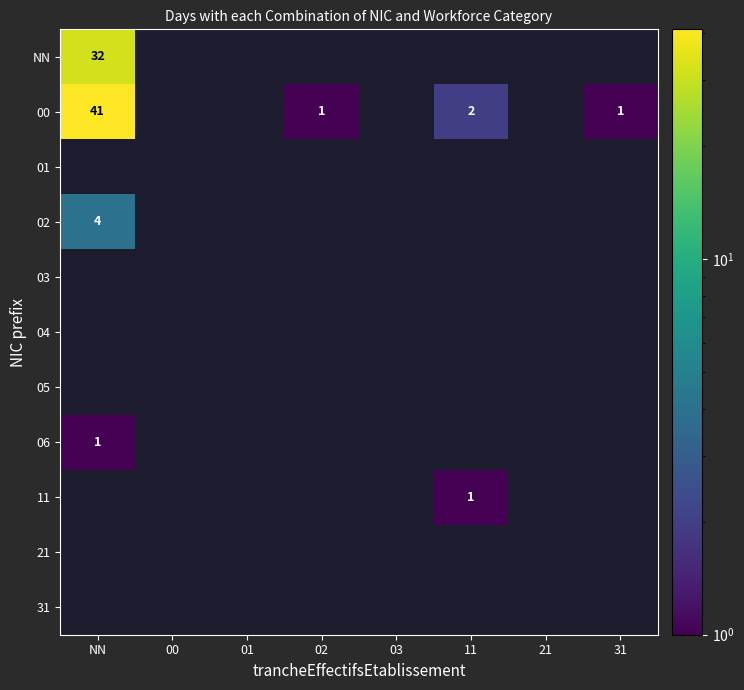

Is it true that 06 equals 0.4 at NN?

False